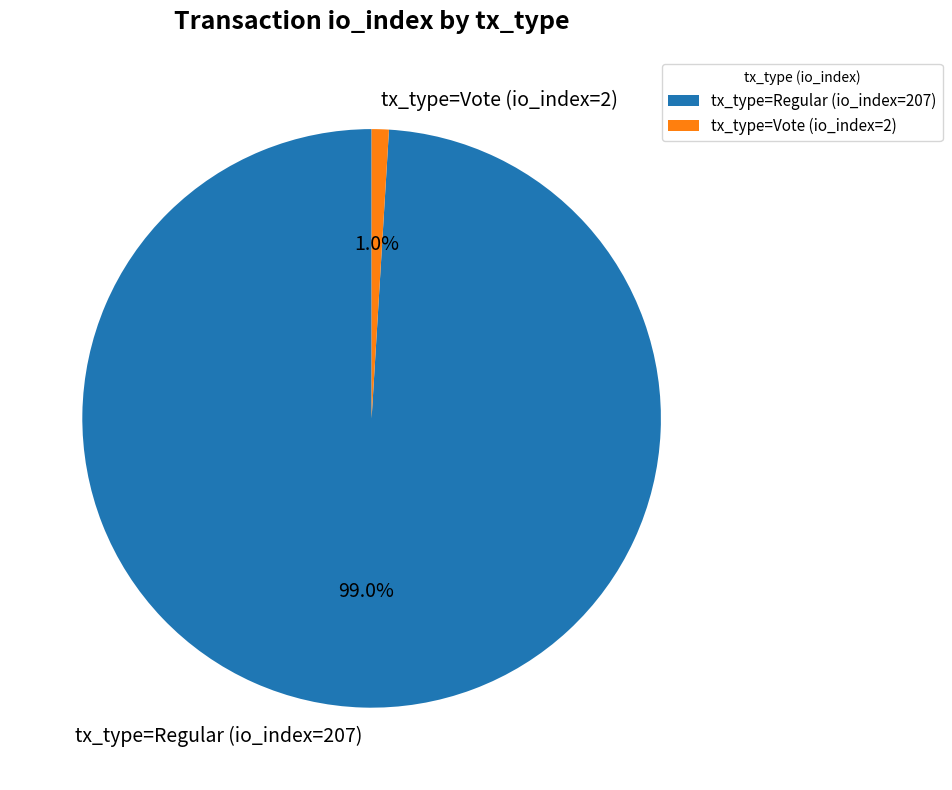

Is it true that tx_type=Regular (io_index=207) is 89% of the pie?

False